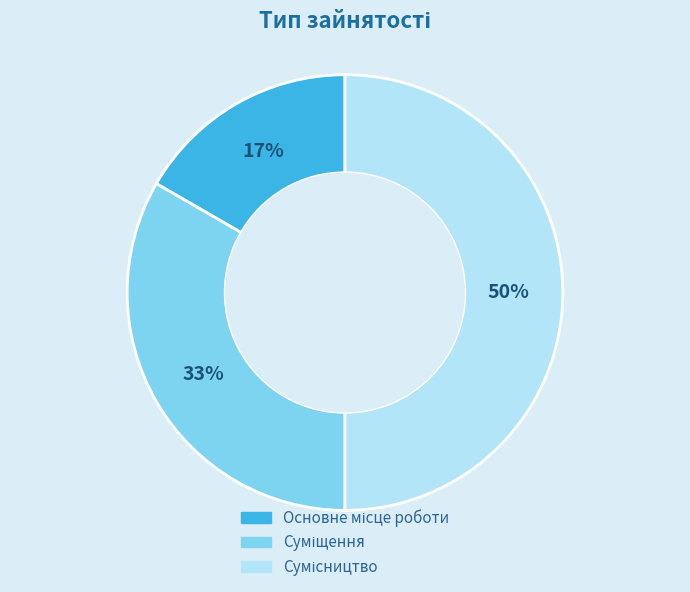

To the nearest percent, what is the difference between the largest and smallest slice percentages?

33%